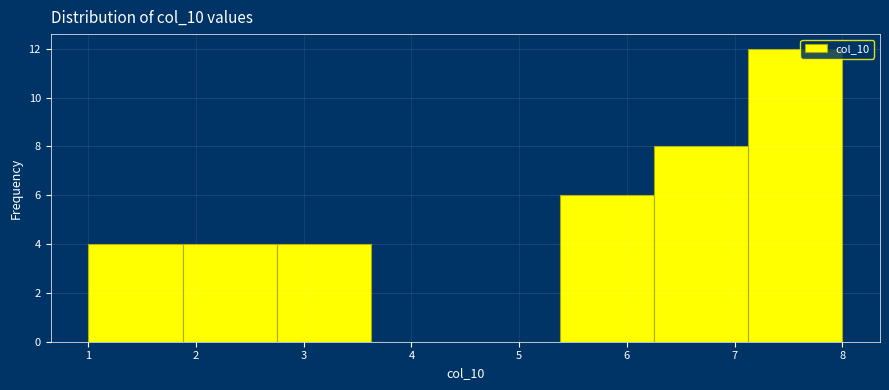

Reading left to right, transcribe this chart: for each bar, give the range it covers on the x-axis and its height. Neither the bar edges nor the heights are printed on the chart, so give them approximately, as read against the axes.

1.0 to 1.9: 4
1.9 to 2.8: 4
2.8 to 3.6: 4
3.6 to 4.5: 0
4.5 to 5.4: 0
5.4 to 6.3: 6
6.3 to 7.1: 8
7.1 to 8.0: 12